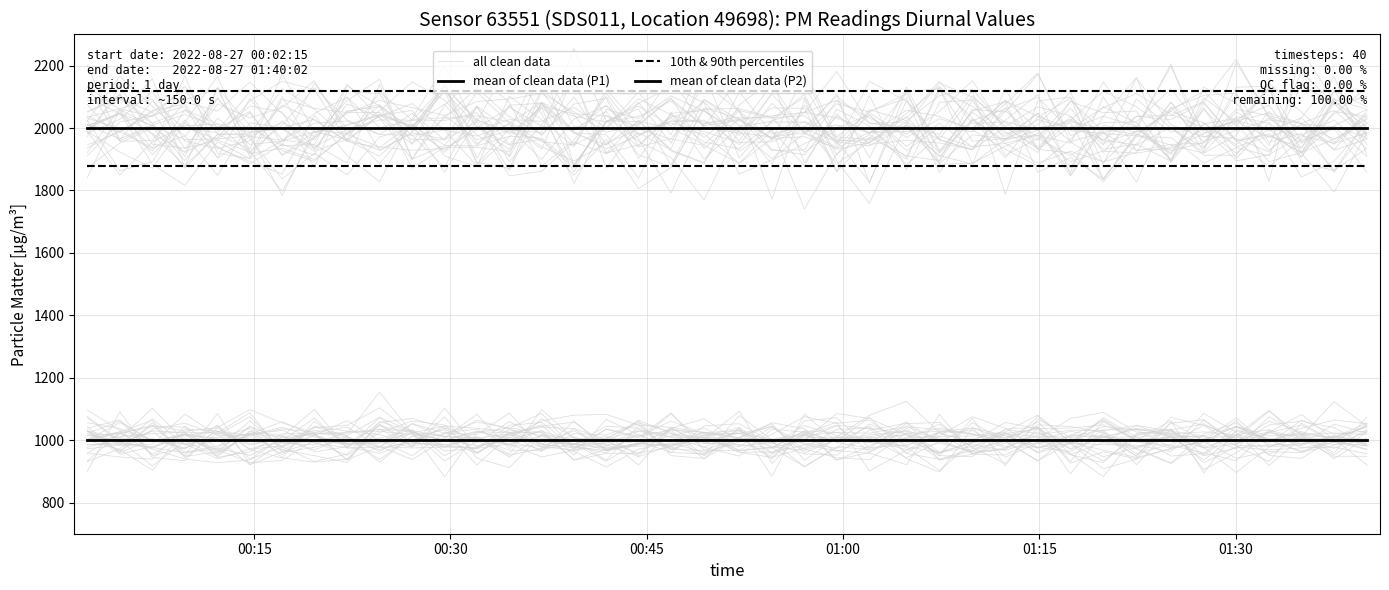

What is the minimum value for 10th & 90th percentiles?

1879.9